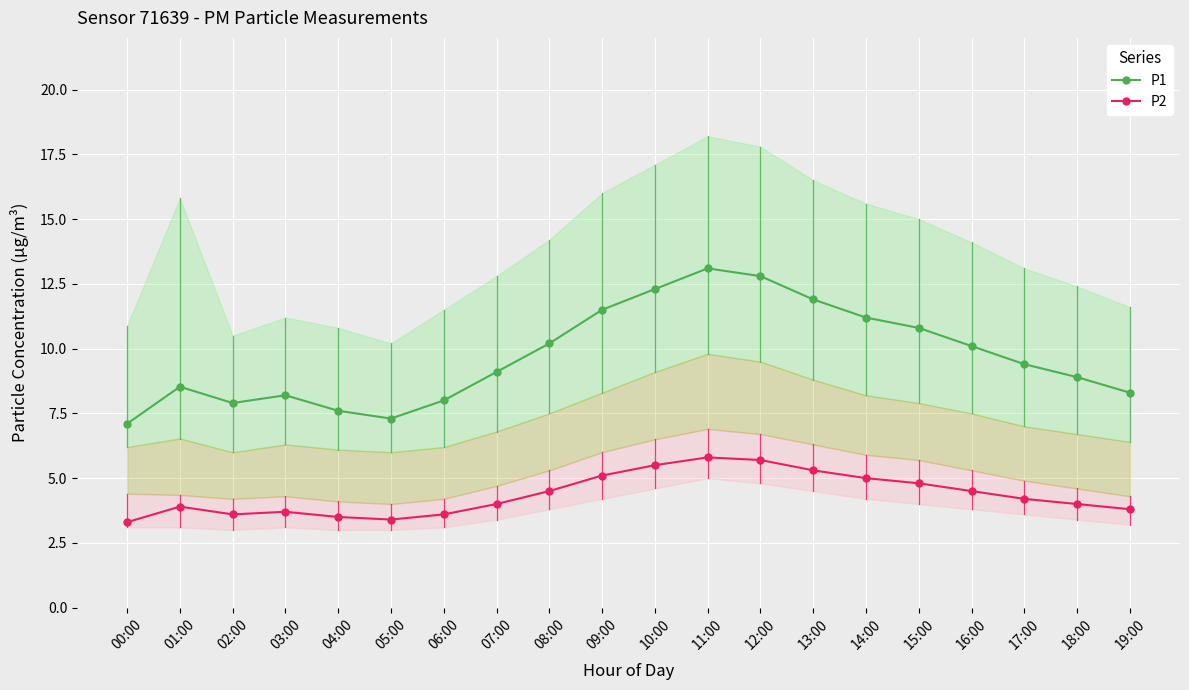

Reading left to right, transcribe all the data shown in this chart.

P1: 00:00=7.1	01:00=8.5	02:00=7.9	03:00=8.2	04:00=7.6	05:00=7.3	06:00=8.0	07:00=9.1	08:00=10.2	09:00=11.5	10:00=12.3	11:00=13.1	12:00=12.8	13:00=11.9	14:00=11.2	15:00=10.8	16:00=10.1	17:00=9.4	18:00=8.9	19:00=8.3
P2: 00:00=3.3	01:00=3.9	02:00=3.6	03:00=3.7	04:00=3.5	05:00=3.4	06:00=3.6	07:00=4.0	08:00=4.5	09:00=5.1	10:00=5.5	11:00=5.8	12:00=5.7	13:00=5.3	14:00=5.0	15:00=4.8	16:00=4.5	17:00=4.2	18:00=4.0	19:00=3.8